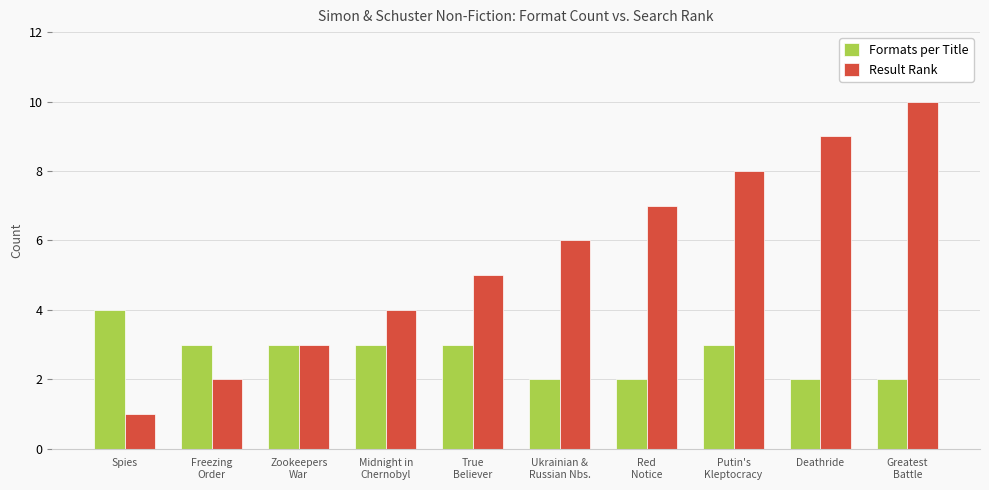

What is the difference between the maximum and second lowest values in the Result Rank series?

8